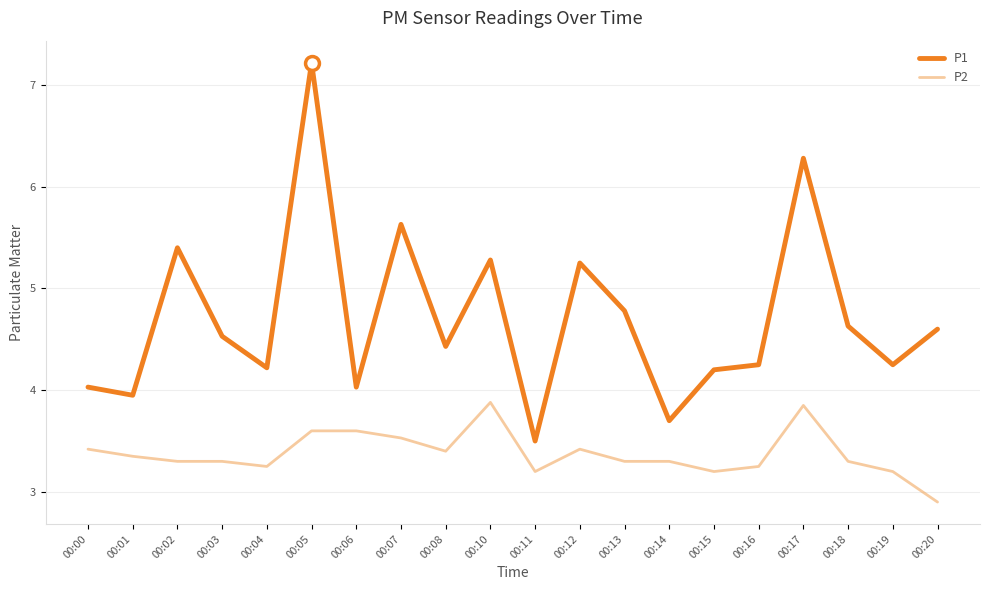

Rank the series at 00:18 from lowest to highest value.

P2, P1